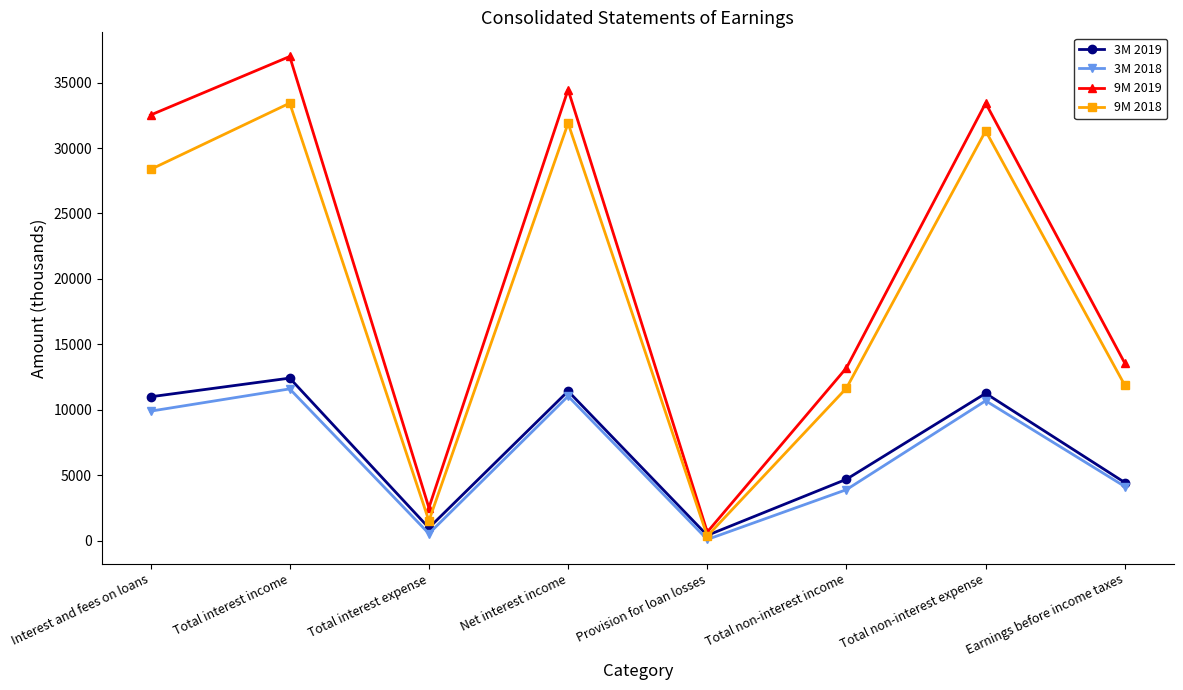

What is the spread (max minus min) of values at Total interest income?

25380